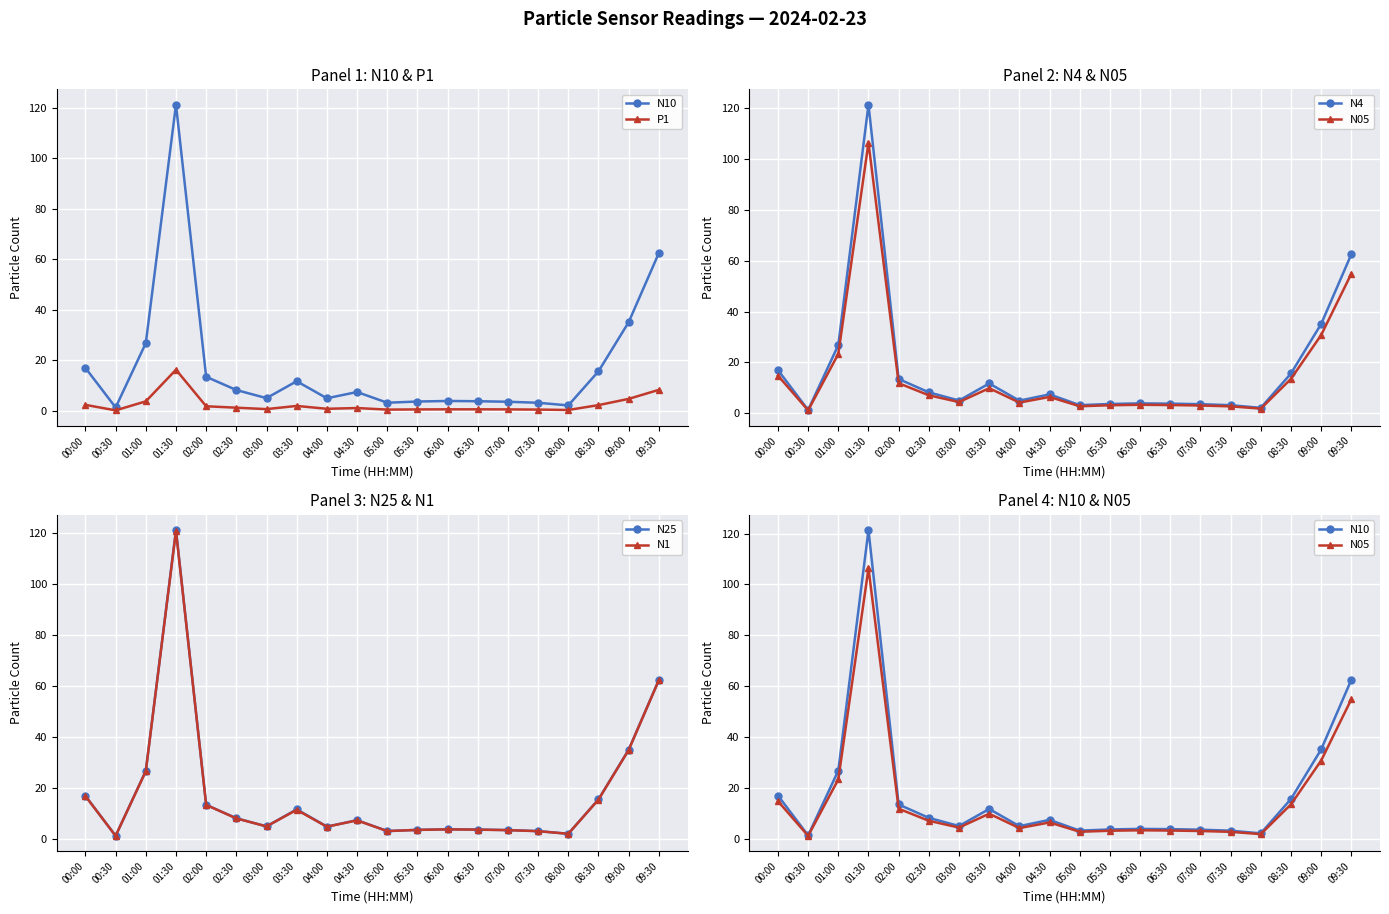

What is the highest value of the N10 series?

121.3